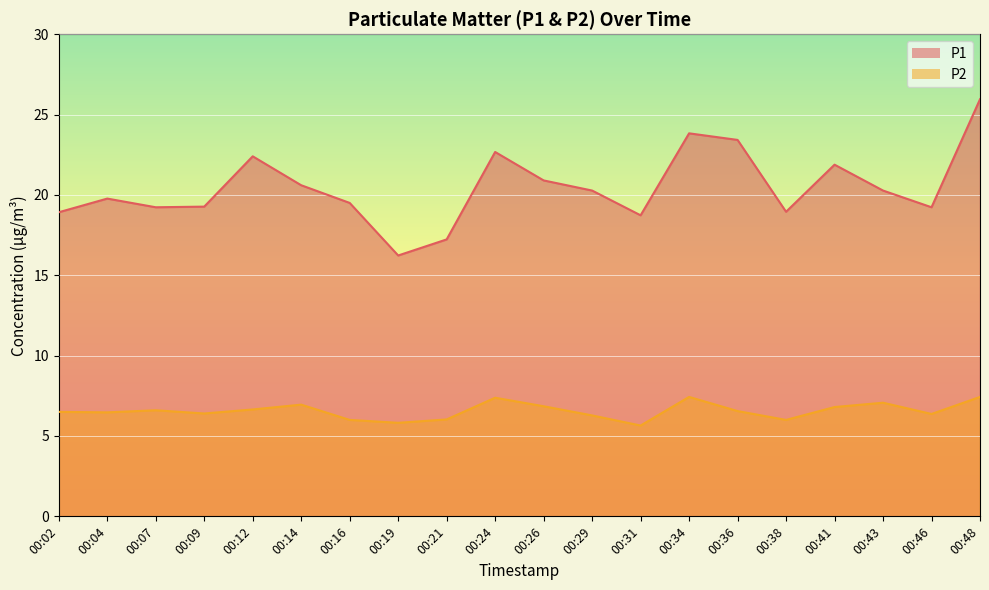

What is the average value of the P2 series?

6.6